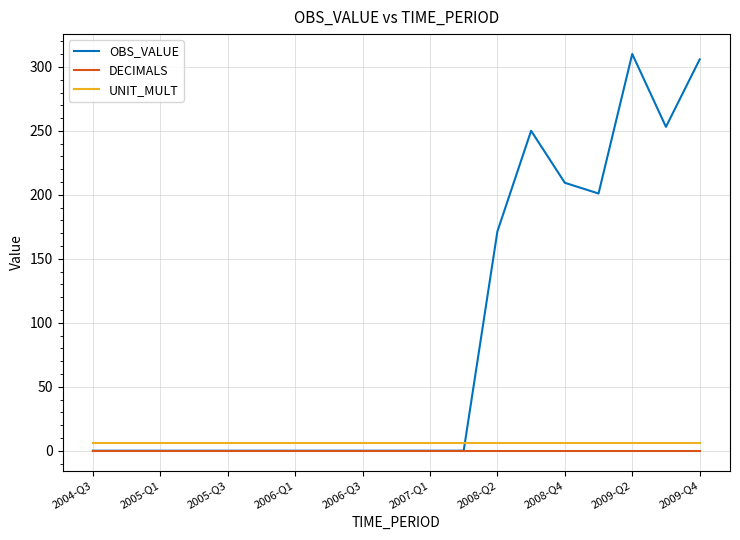

How many values in the OBS_VALUE series exceed 0?

7